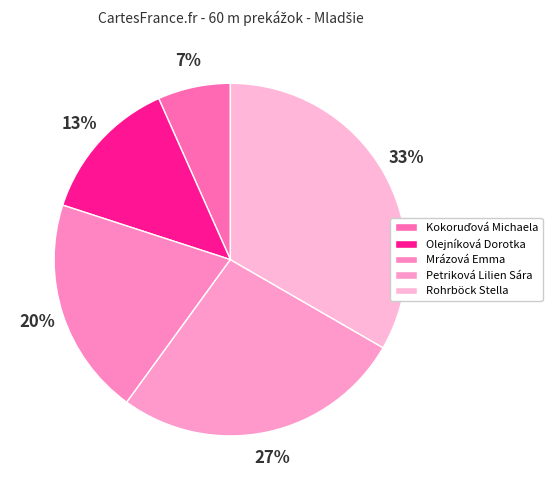

Does any single category account for the majority?

No